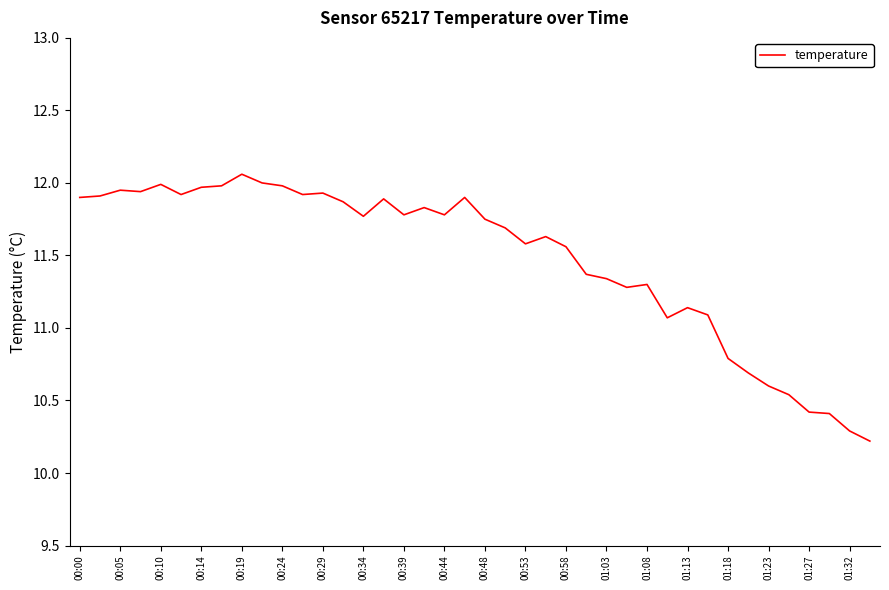

What is the difference between the maximum and minimum values?

1.8